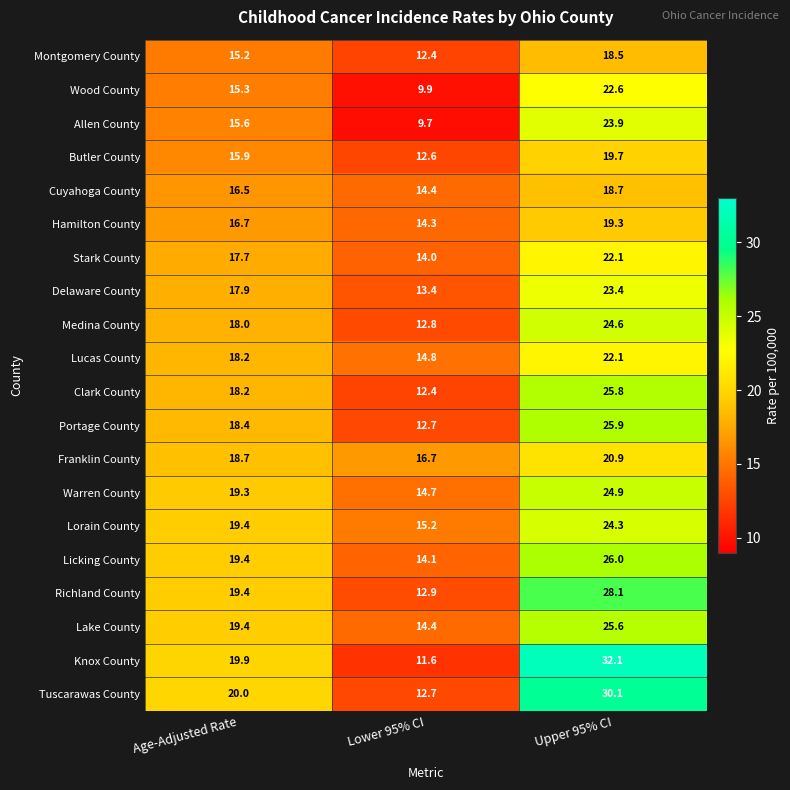

How many categories are shown in the chart?

3